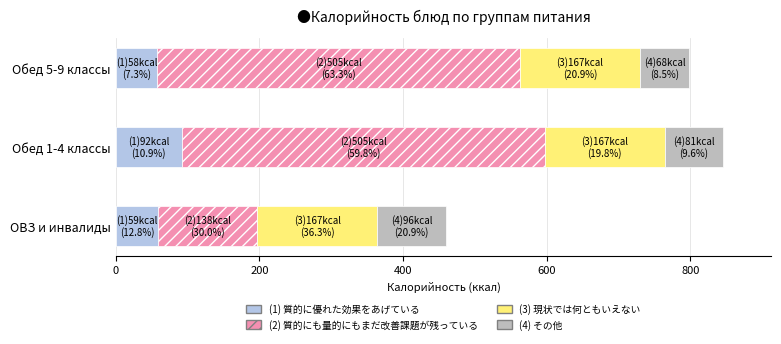

What is the average value of the (1) 質的に優れた効果をあげている series?

70